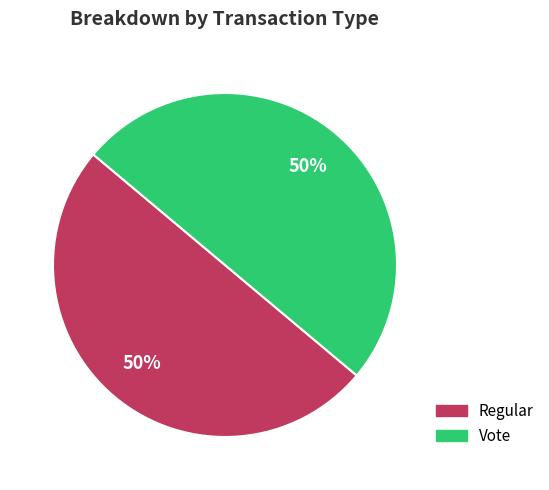

To the nearest percent, what portion does Regular represent?

50%